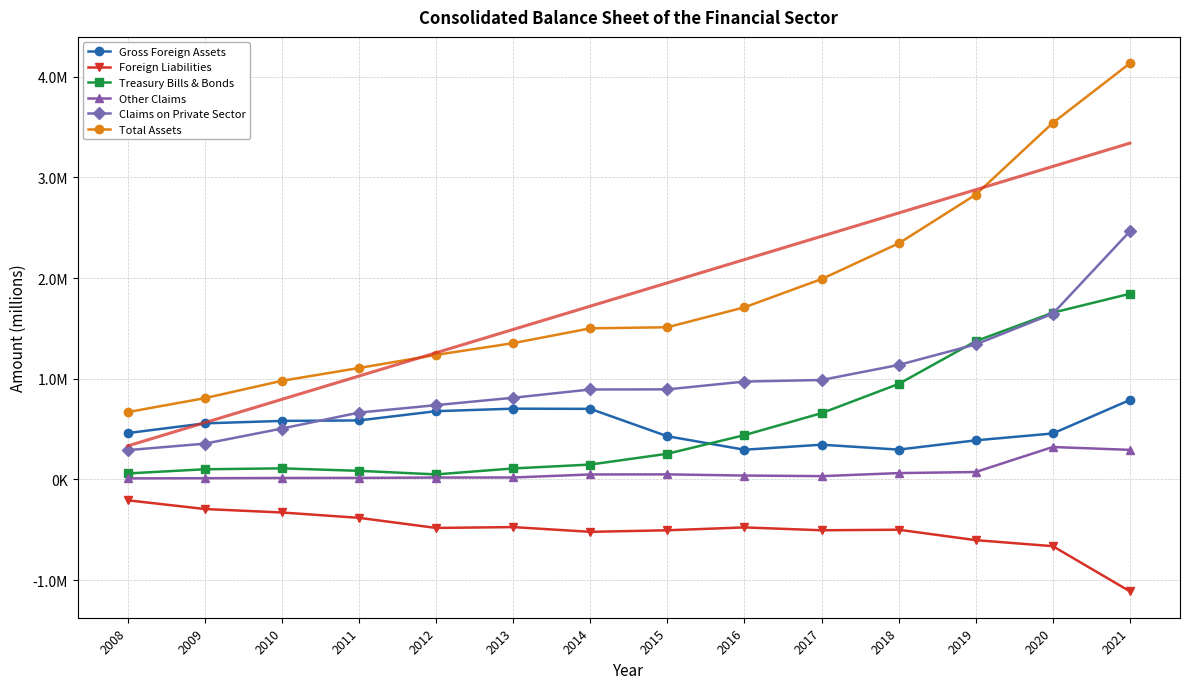

What is the difference between the maximum and second lowest values in the Other Claims series?

309916.0